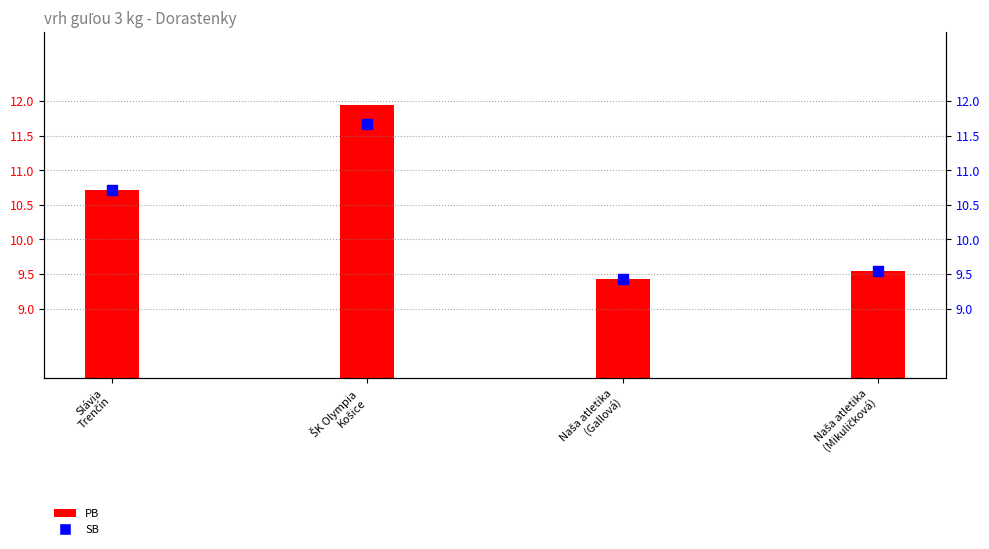

What is the change in value from Naša atletika
(Gallová) to Naša atletika
(Mikuličková)?

+0.1